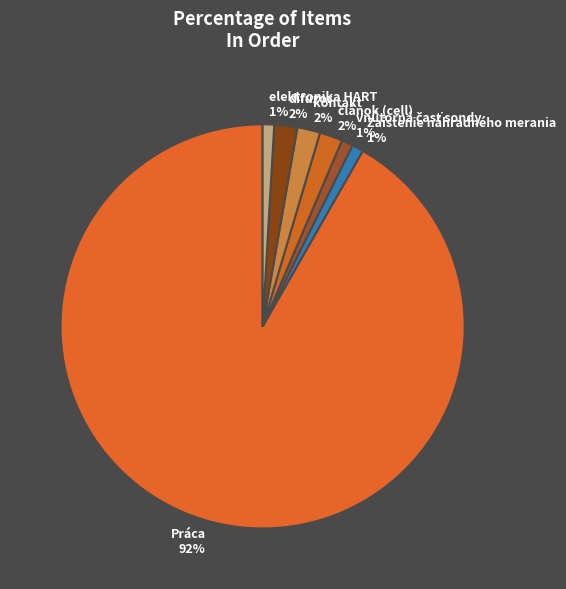

How many segments does this pie chart have?

7